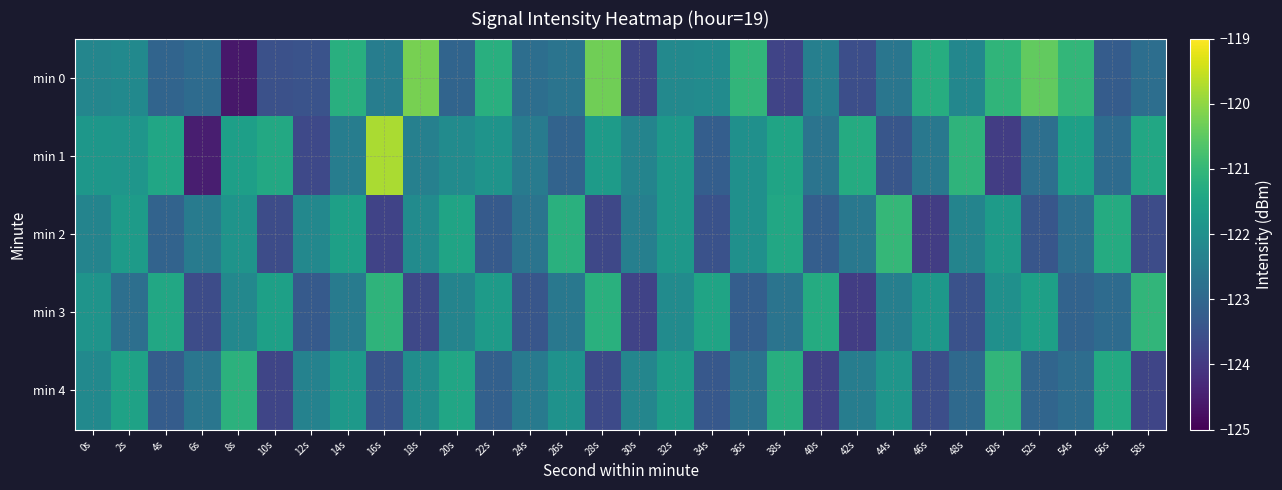

Which label corresponds to the largest value in the chart?

16s